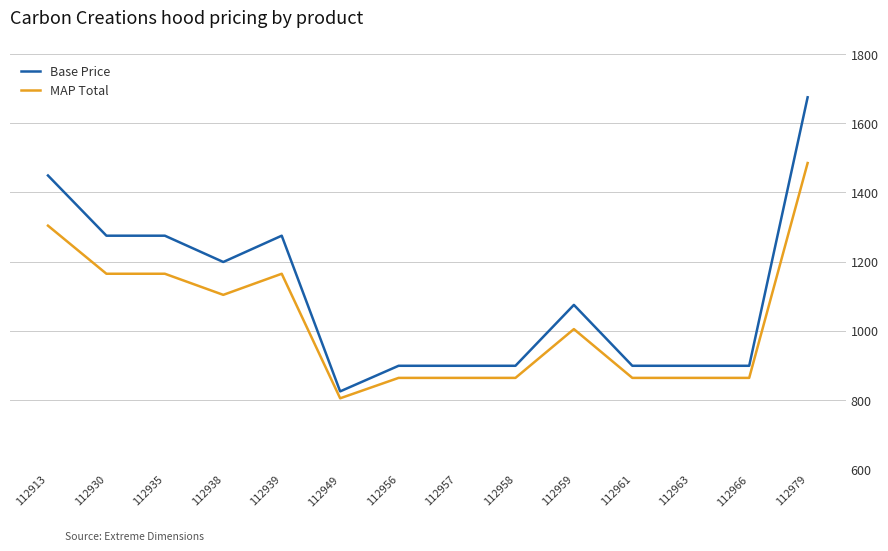

True or false: MAP Total has a value of 1165 at 112939.

True